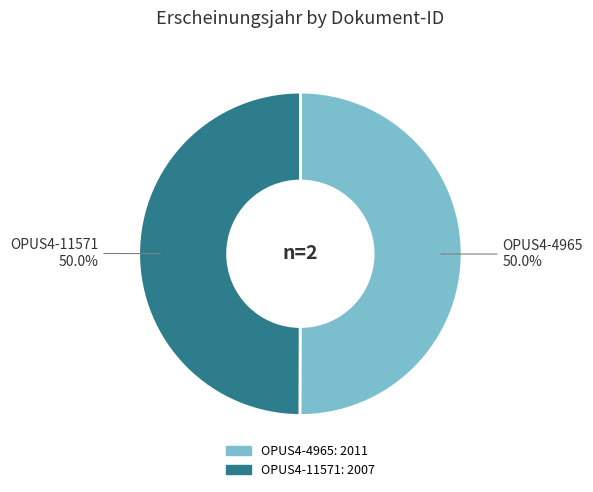

How many slices are in this pie chart?

2